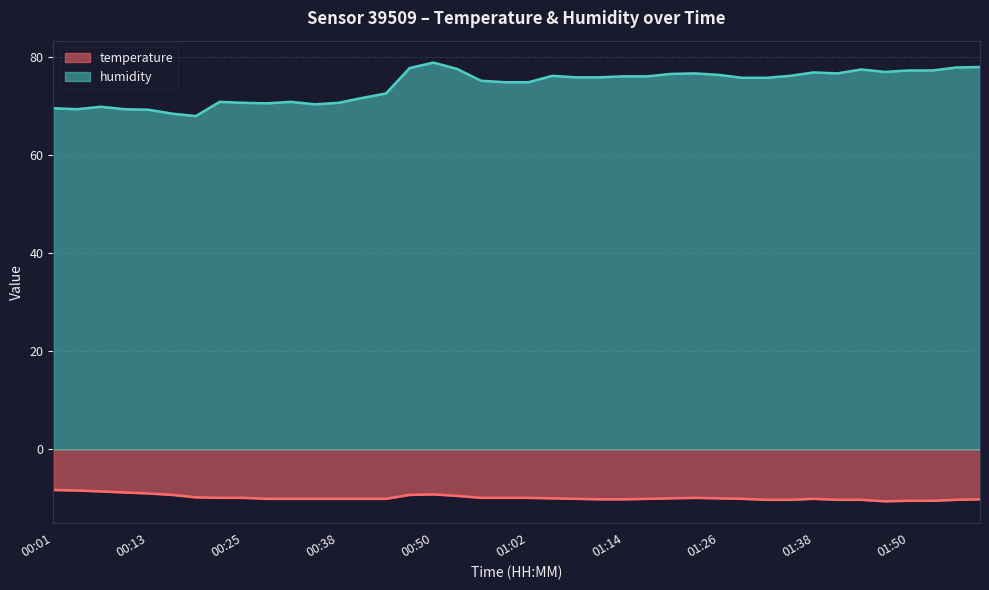

What is the average value of the humidity series?

74.1